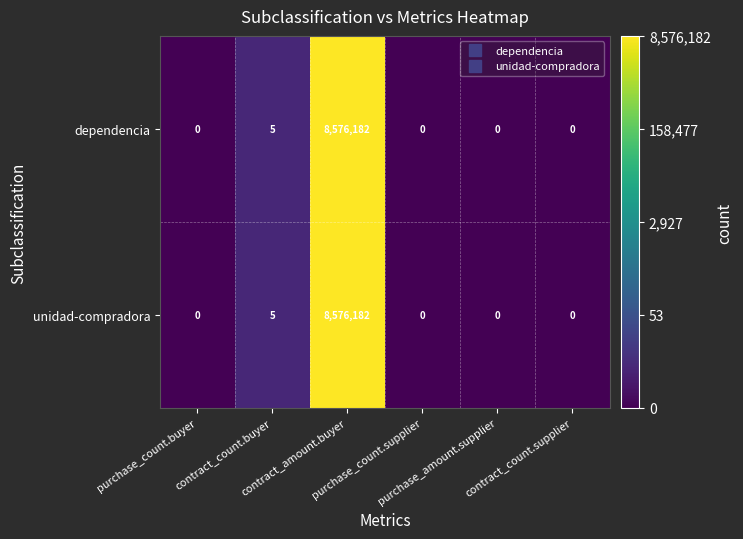

What is the greatest value displayed?

8576182